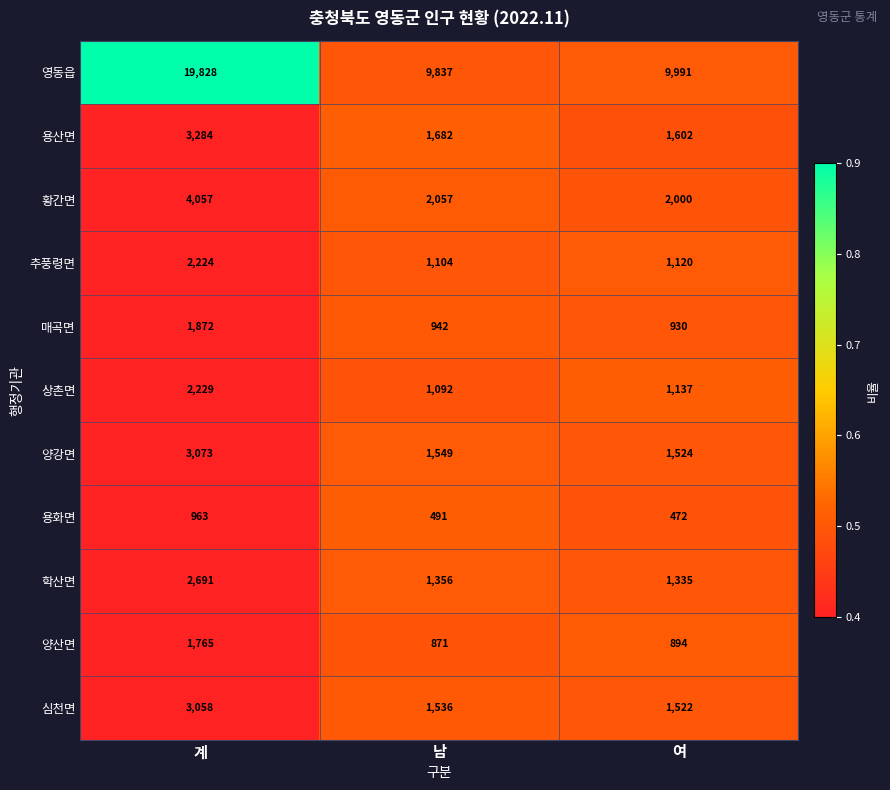

The value of 상촌면 at 계 is 2229. True or false?

True